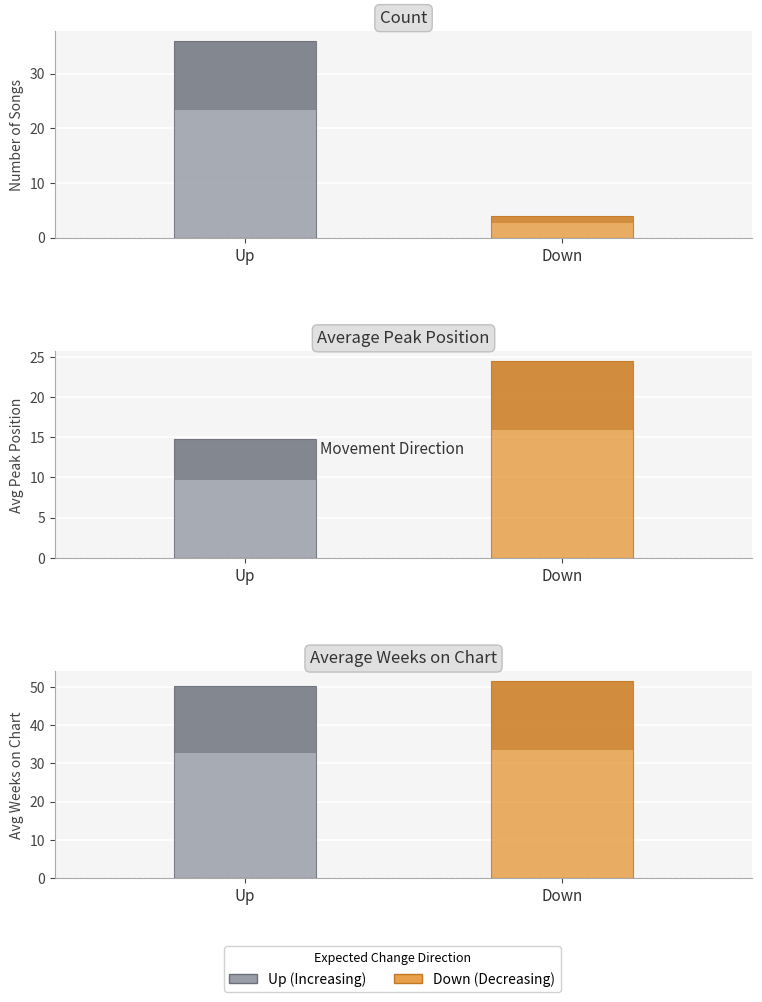

What is the difference between the Average Weeks on Chart values at up and down?

1.8